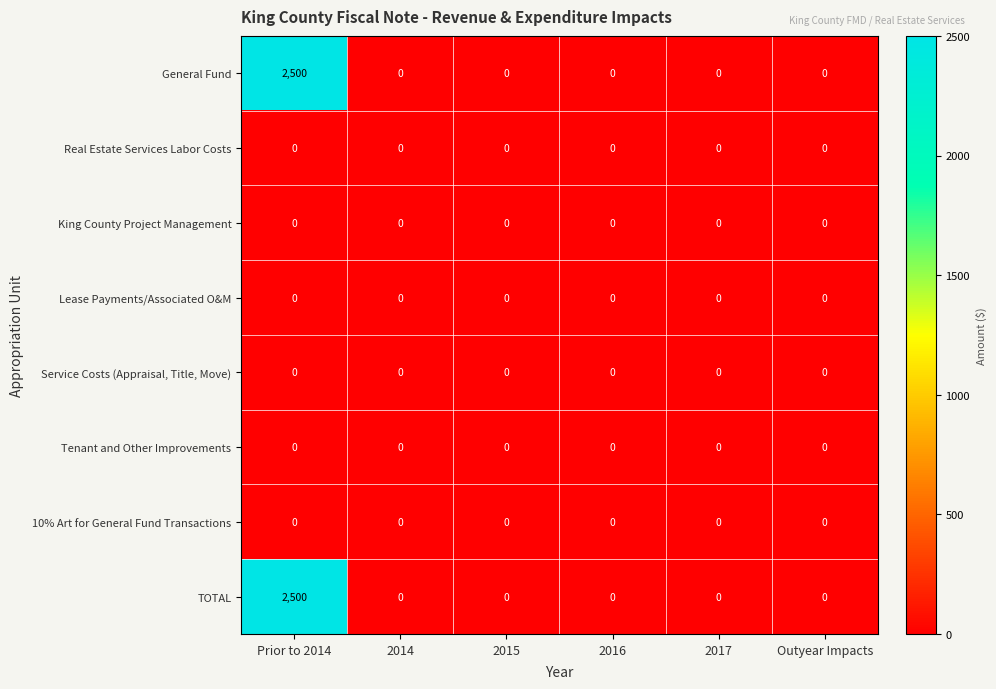

What is the greatest value displayed?

2500